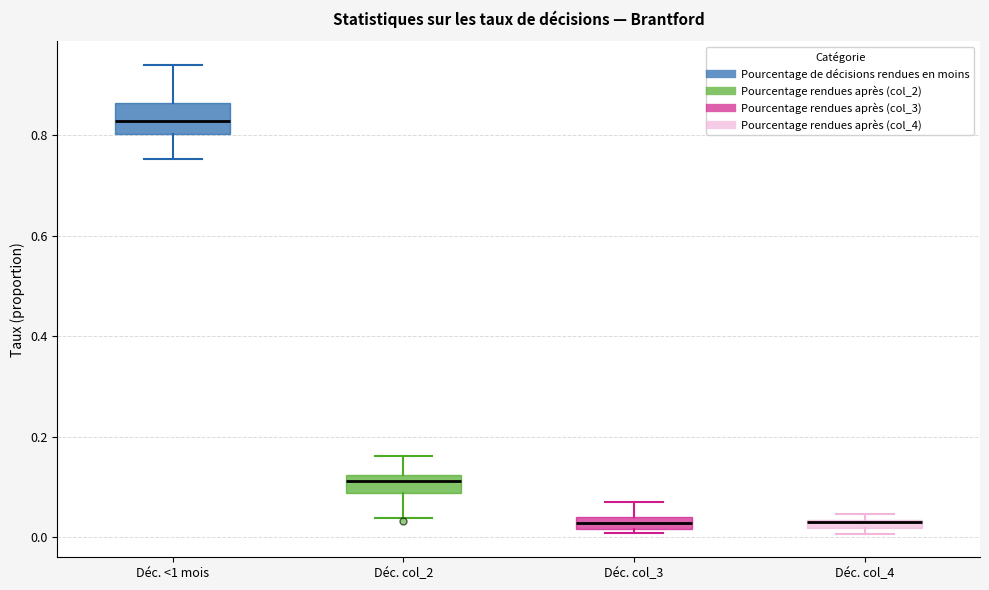

Comparing the boxes themselves (not the whiskers), which one is the tallest?

Déc. <1 mois